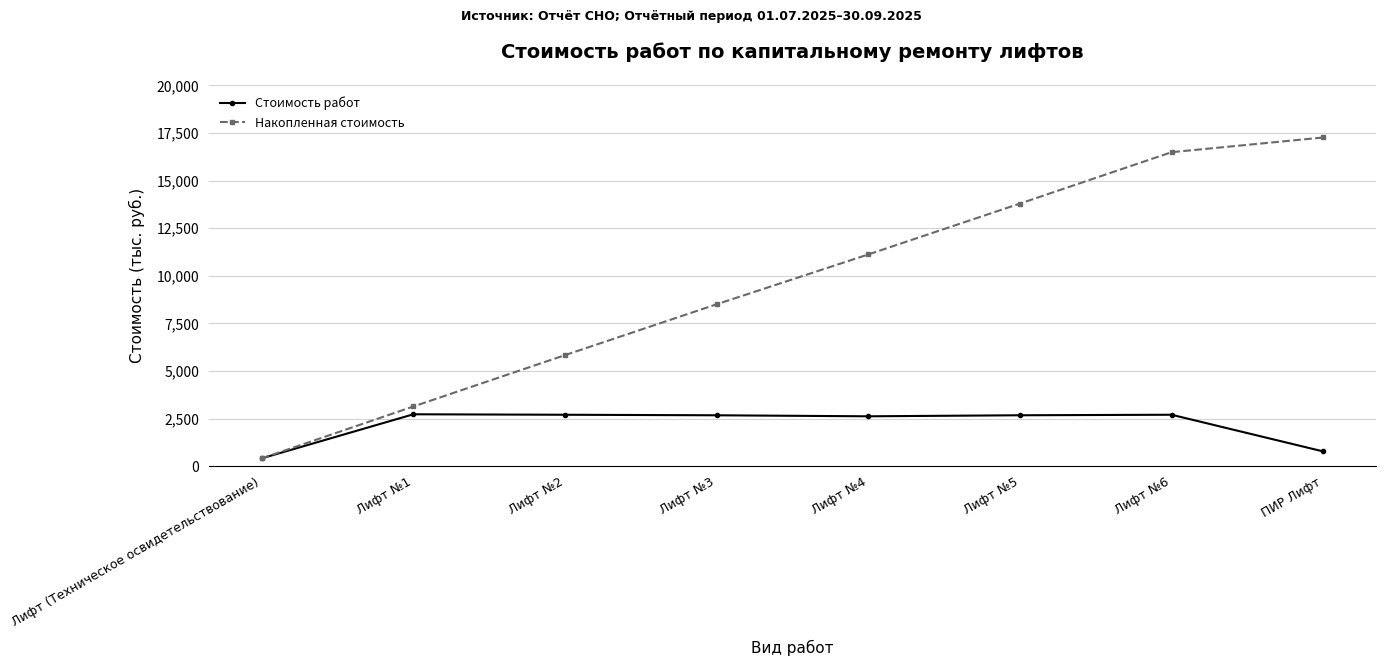

The value of Стоимость работ at Лифт №3 is 2670.4. True or false?

True